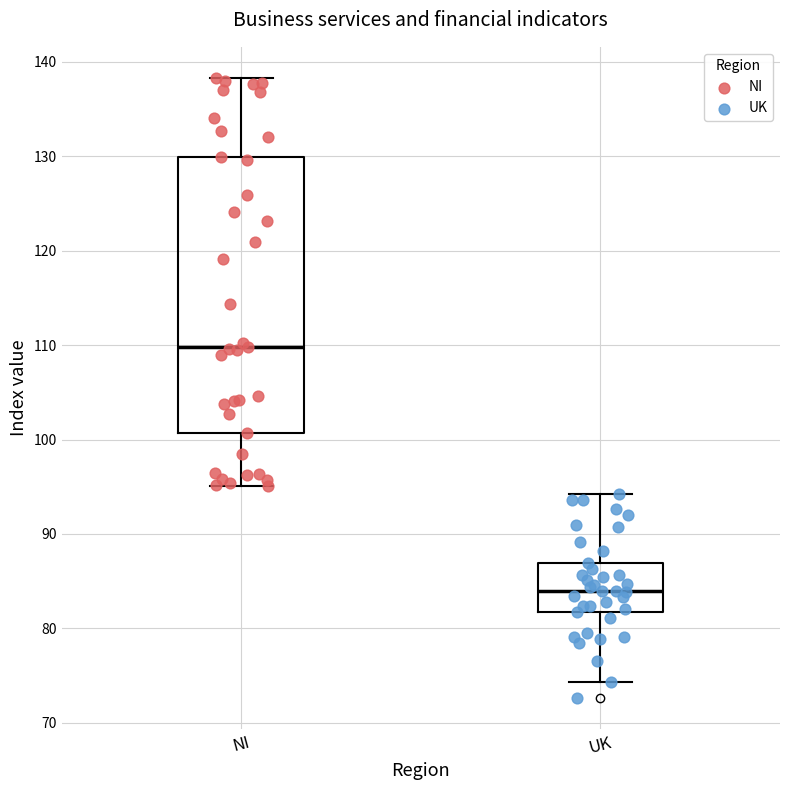

Which box's median line is the highest?

NI